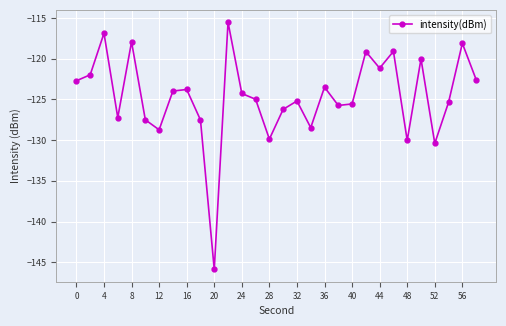

How many points are lower than both their immediate neighbors (excluding endpoints)?

9